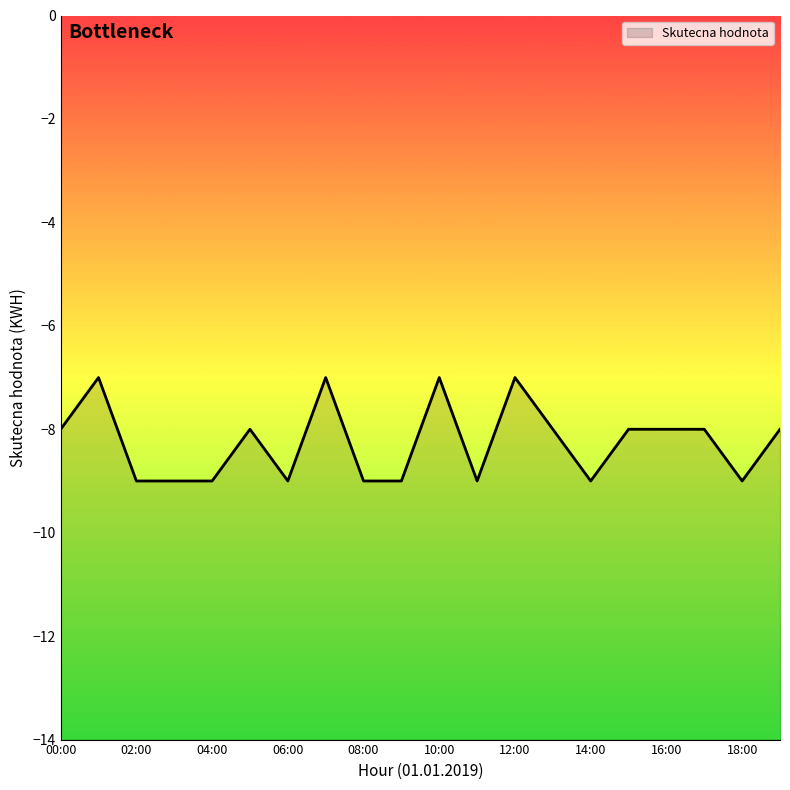

Rank the categories by value from highest to lowest.

01:00, 07:00, 10:00, 12:00, 00:00, 05:00, 13:00, 15:00, 16:00, 17:00, 19:00, 02:00, 03:00, 04:00, 06:00, 08:00, 09:00, 11:00, 14:00, 18:00